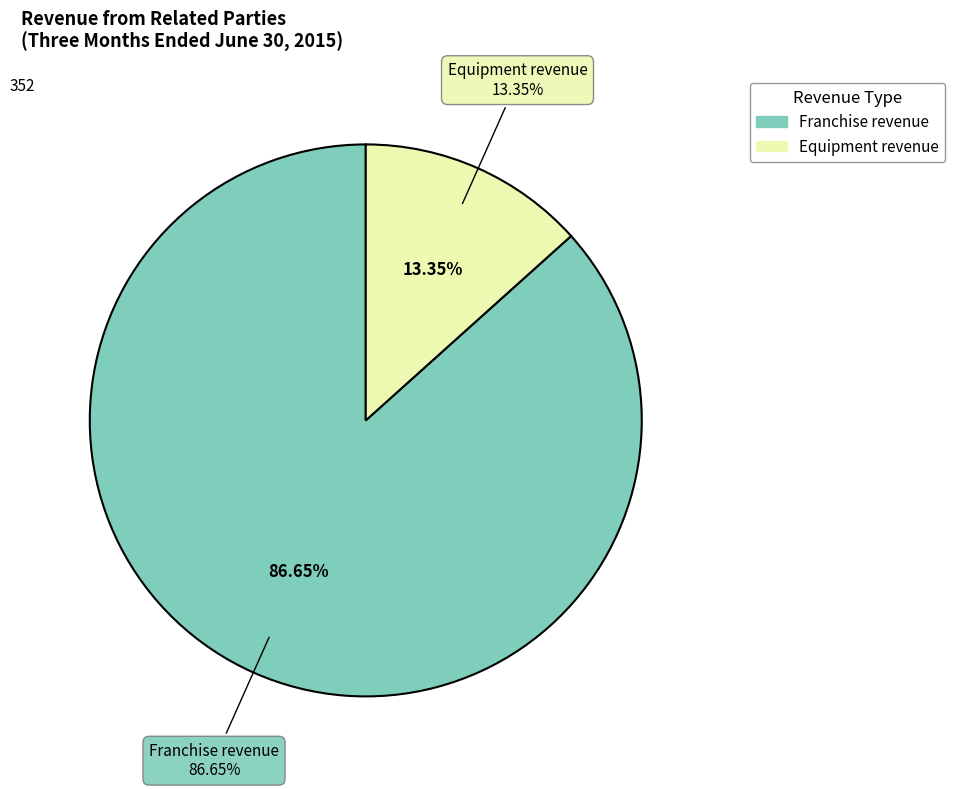

Which category has the biggest portion of the pie?

Franchise revenue